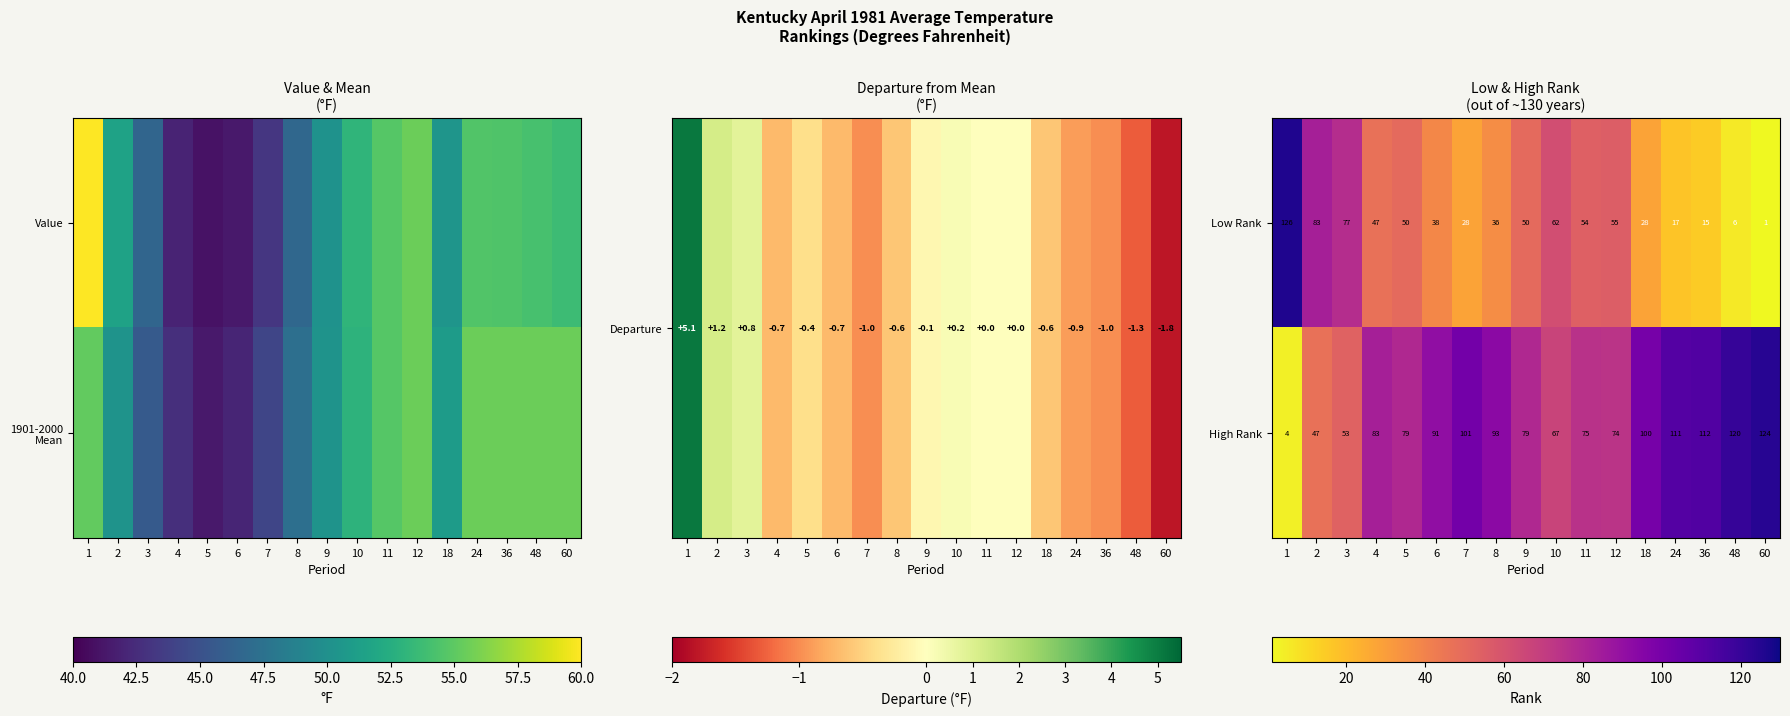

Where is High Rank nearest to the value 64?

10